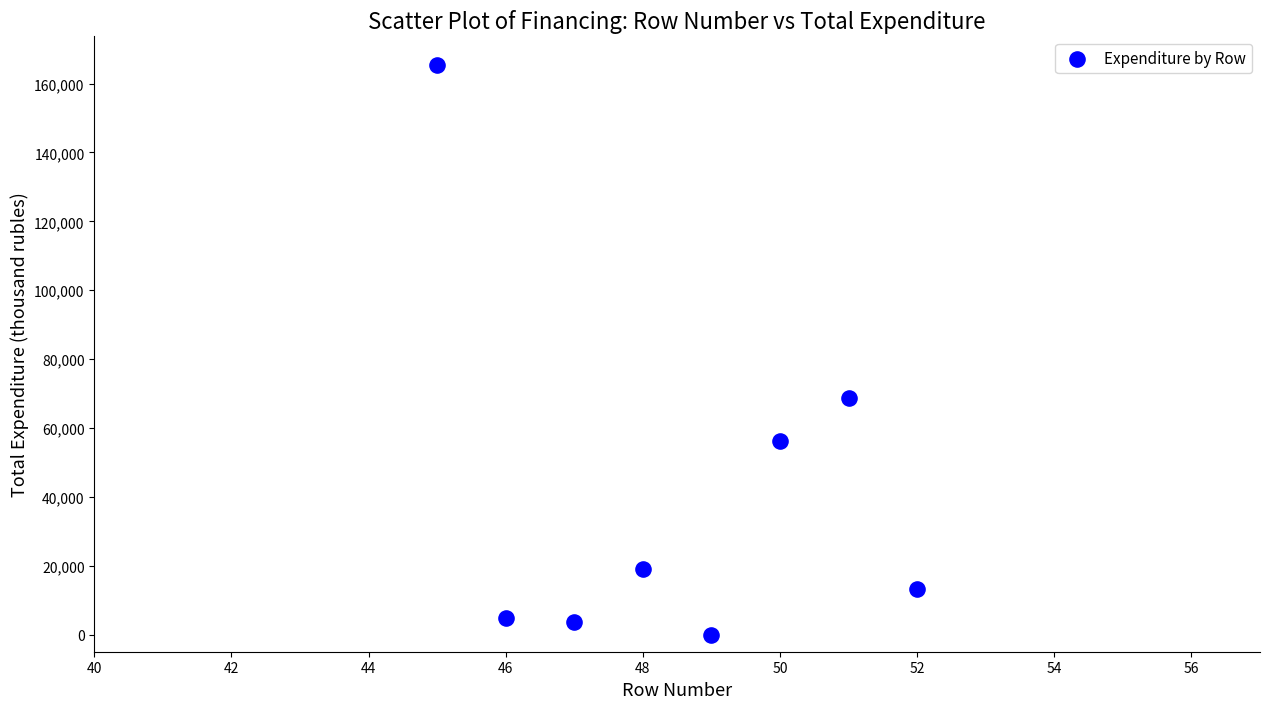

What is the range of Y values (max minus min)?

165458.7